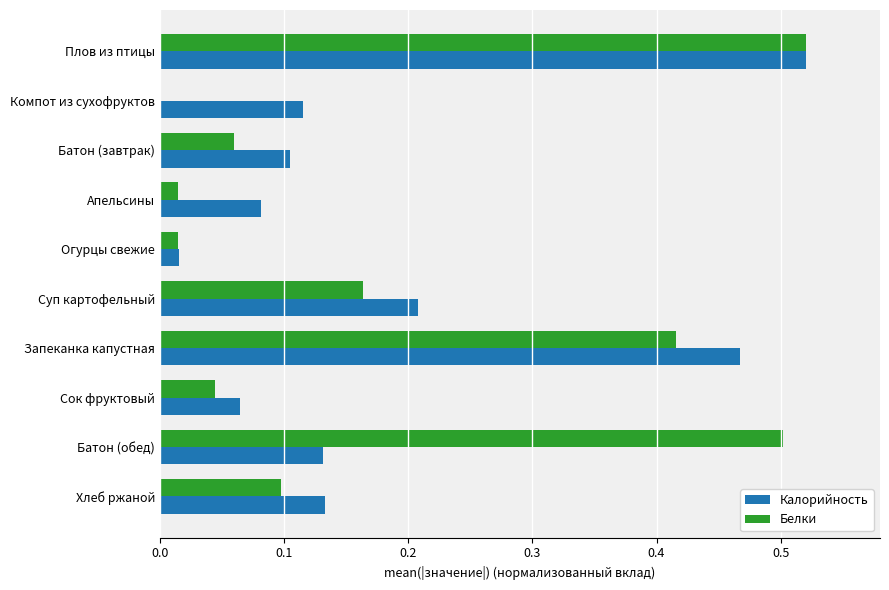

At which category does the chart reach its peak across all series?

Плов из птицы